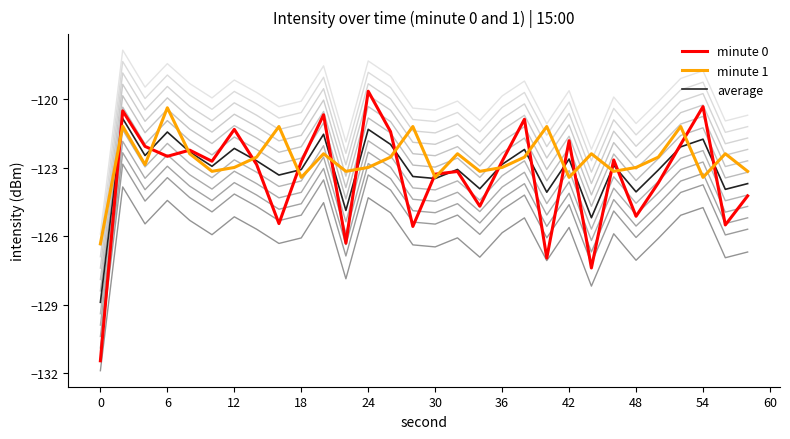

What is the difference between the maximum and minimum values in the minute 1 series?

6.0